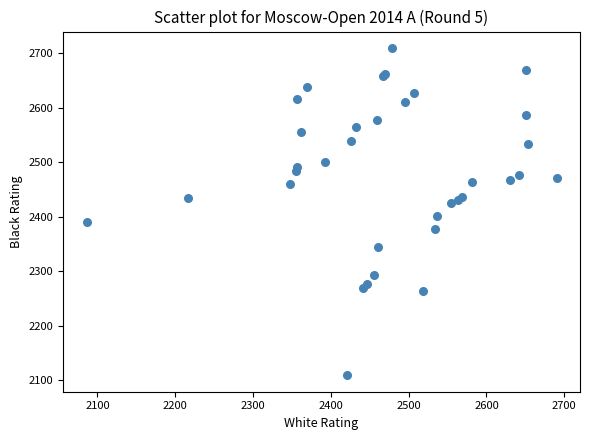

What Y value in the scatter plot is closest to 2409?

2402